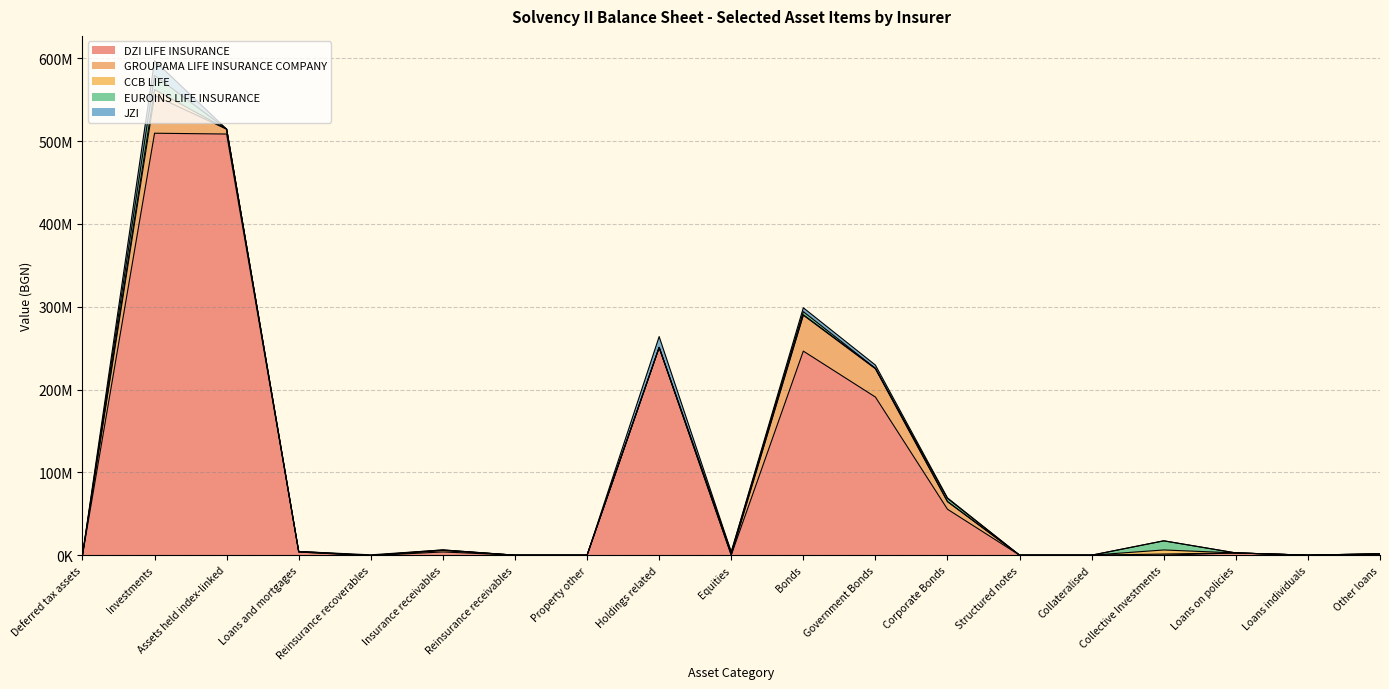

Which series changed the most between Property other and Equities?

EUROINS LIFE INSURANCE